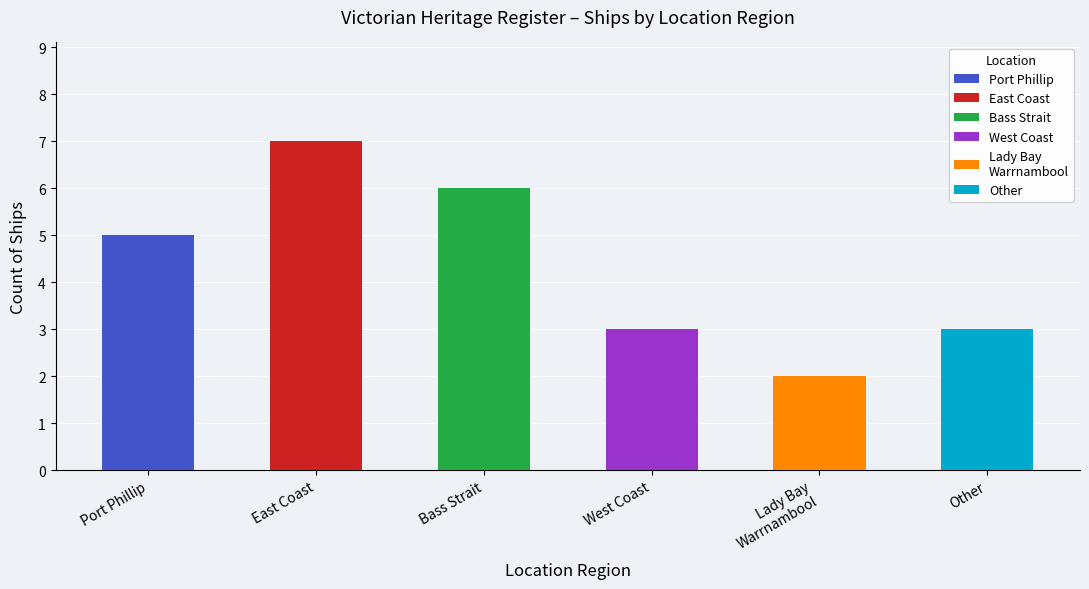

At which category does the chart reach its minimum across all series?

Lady Bay Warrnambool